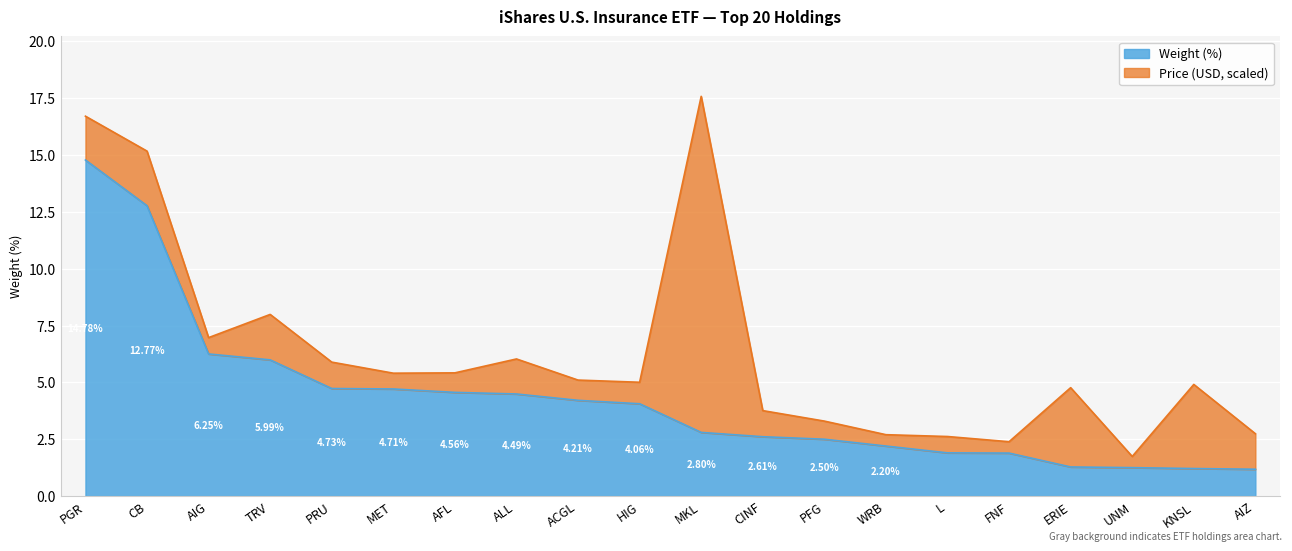

True or false: the data has more than 1 interior local peaks.

False